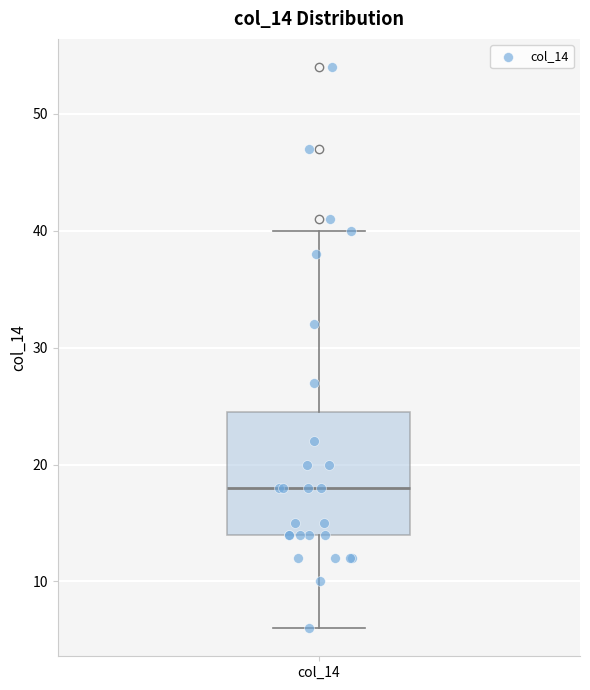

Transcribe this box plot: give where the median line is, the range the box spans, and where the two whiskers end, as read against the y-axis. The values are not printed on the chart, so give them approximately, as read against the axis.

median 18, box 14 to 25, whiskers 6 to 40